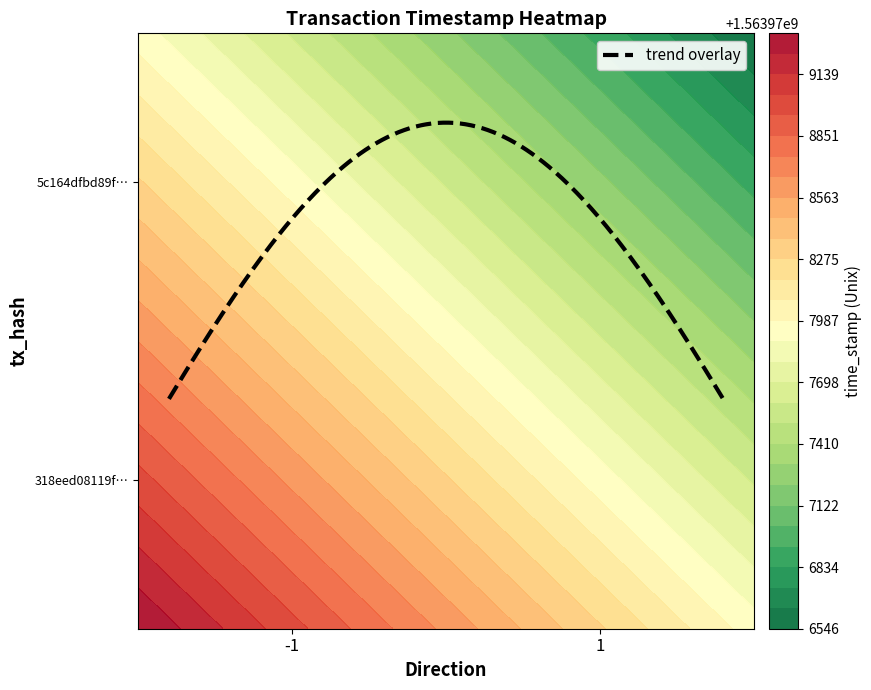

How many 318eed08119f762d19d5c60504d62a294a7121d values are between -1 and 1563979331?

2